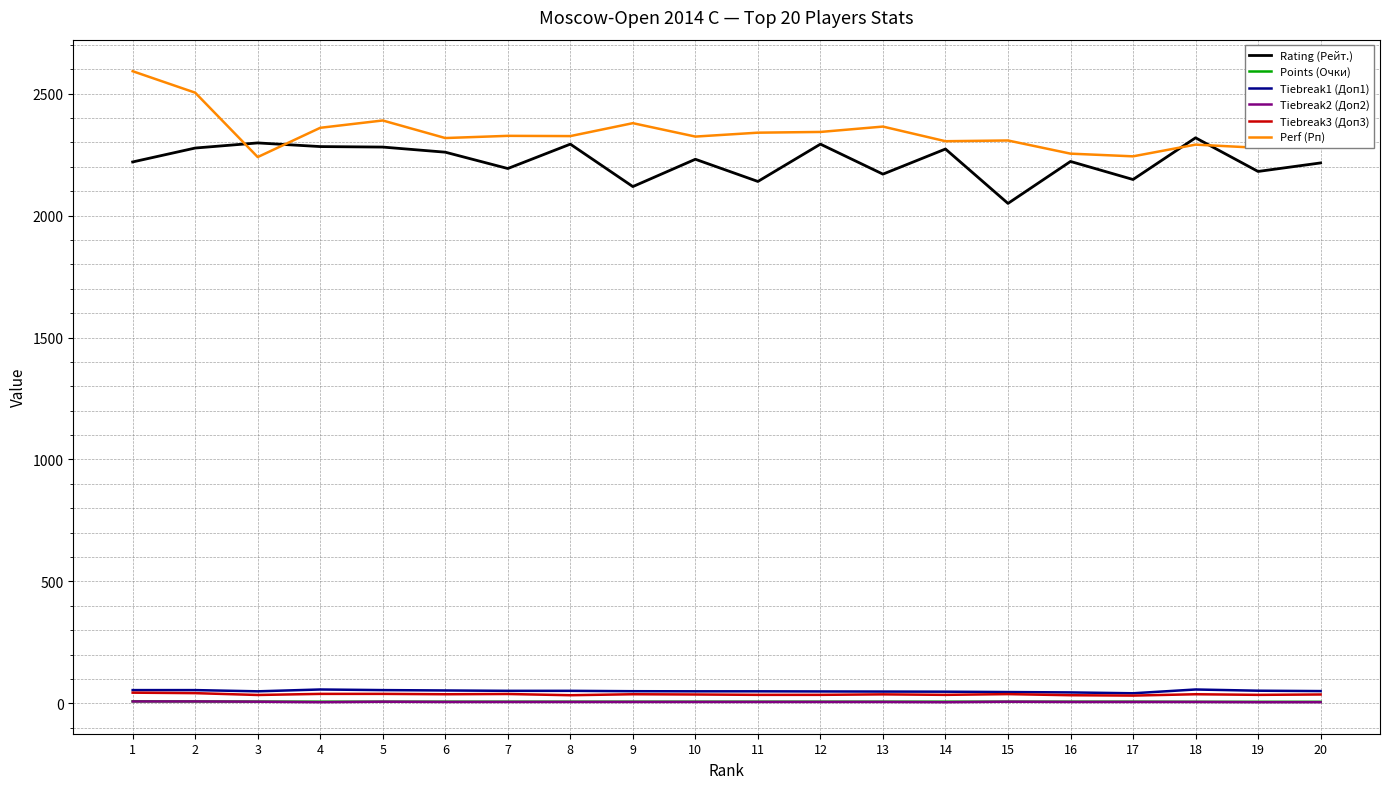

At which label is Perf (Рп) closest to 2416?

5